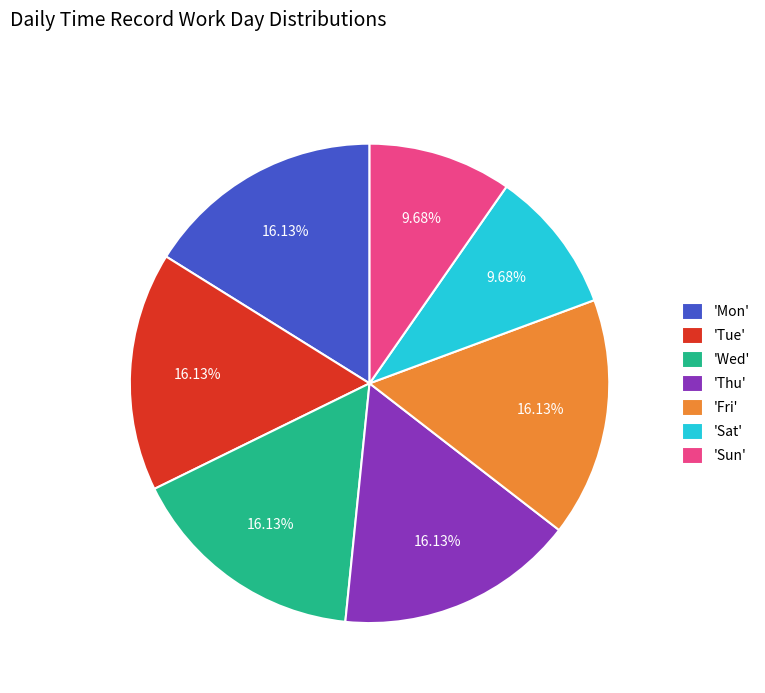

Does 'Sat' account for over 50% of the chart?

No